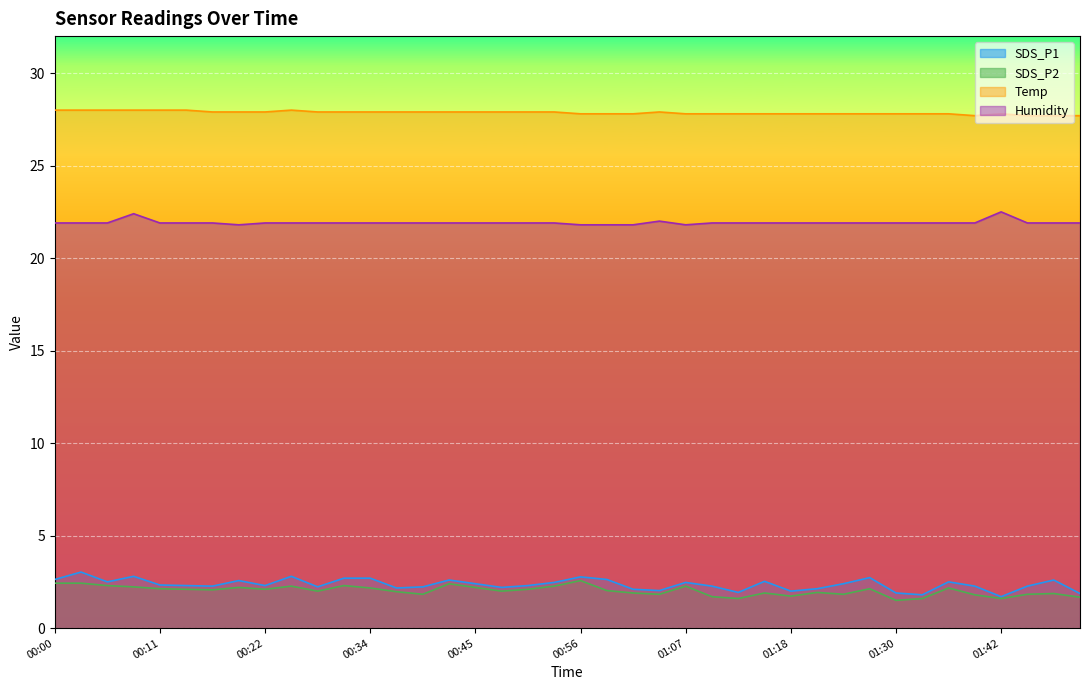

How many lines are shown in the chart?

4